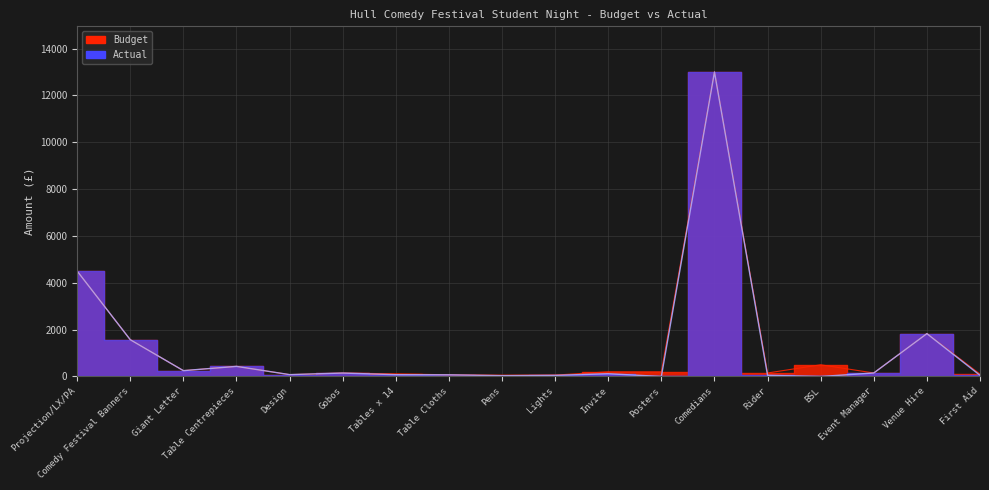

How many interior local valleys does the Actual series have?

5